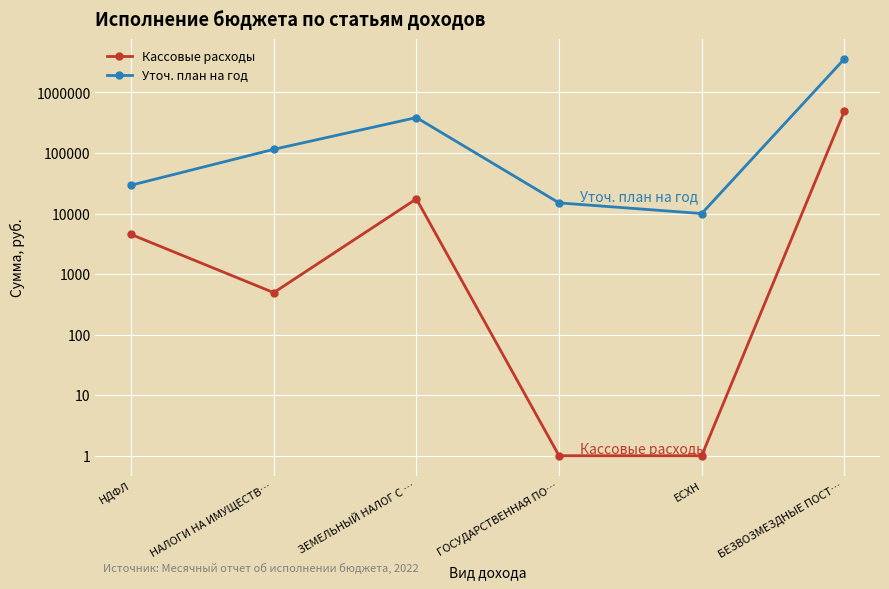

True or false: Уточ. план на год and Кассовые расходы cross at least once.

False